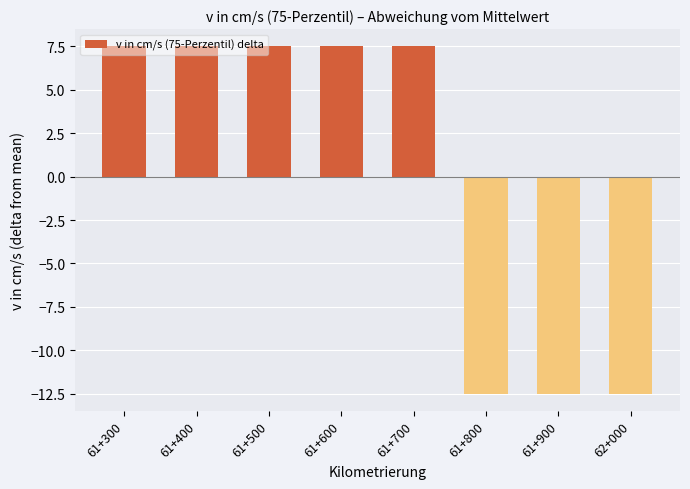

Are the bars grouped side by side (vs. stacked)?

No